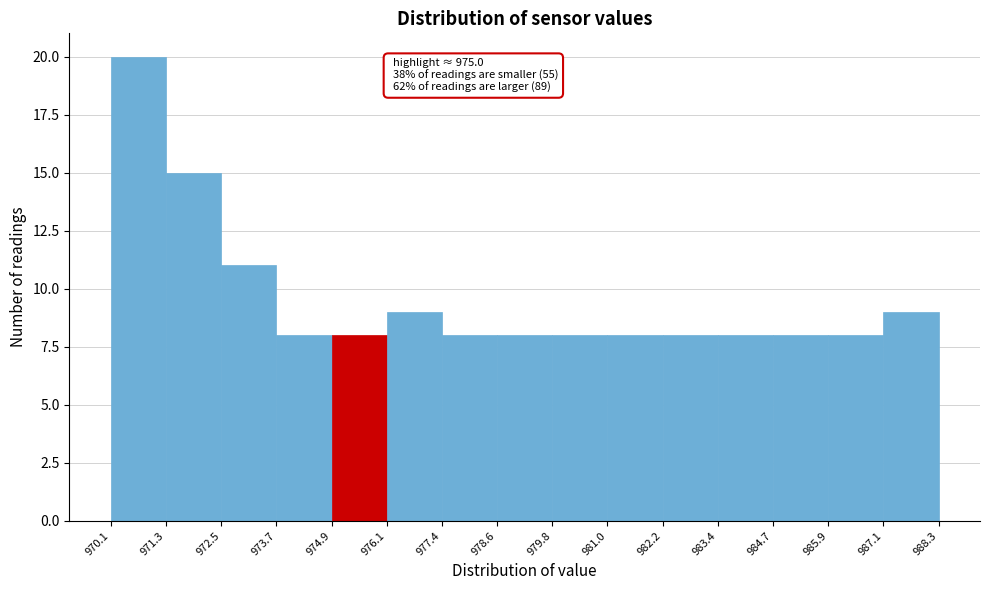

Over which range of the x-axis is the bar tallest?

970.1 to 971.3